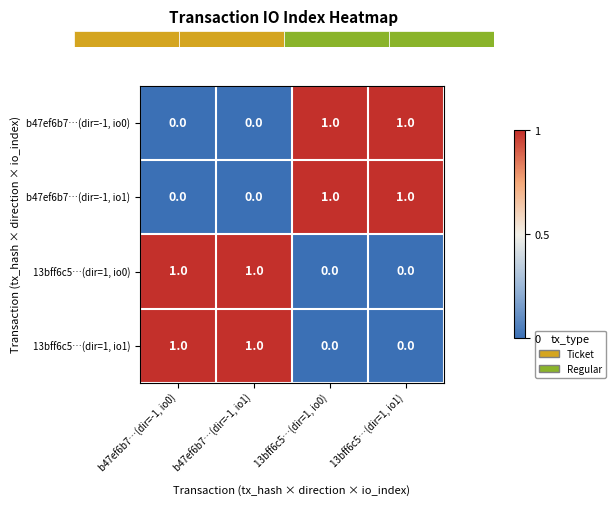

The value of b47ef6b7…(dir=-1, io0) at 13bff6c5…(dir=1, io0) is 0. True or false?

False